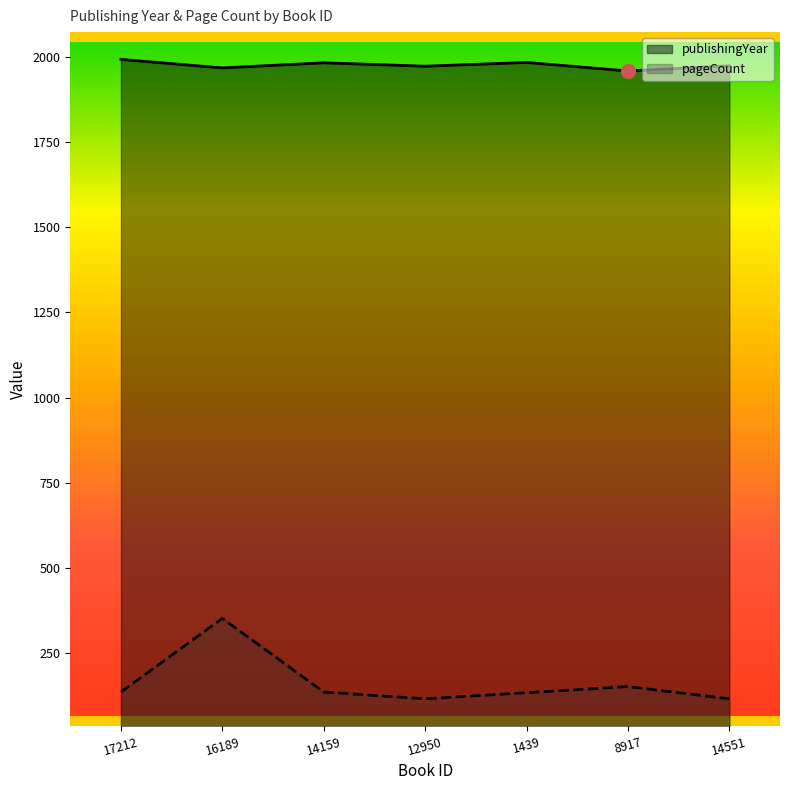

In publishingYear, how many points are lower than both neighbors (excluding endpoints)?

3